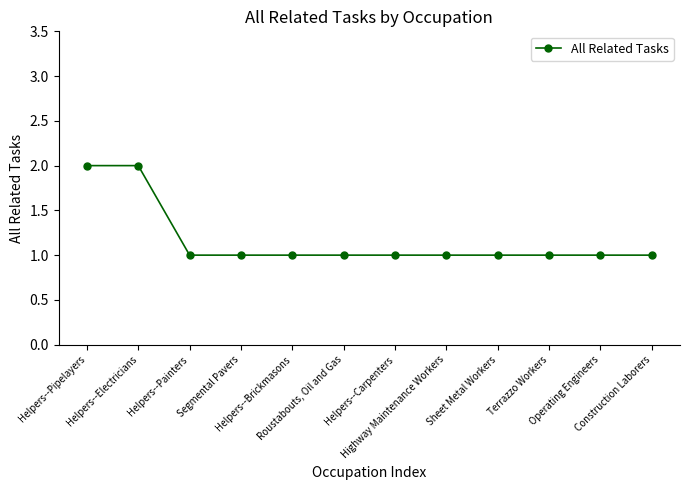

Read the value at Segmental Pavers.

1